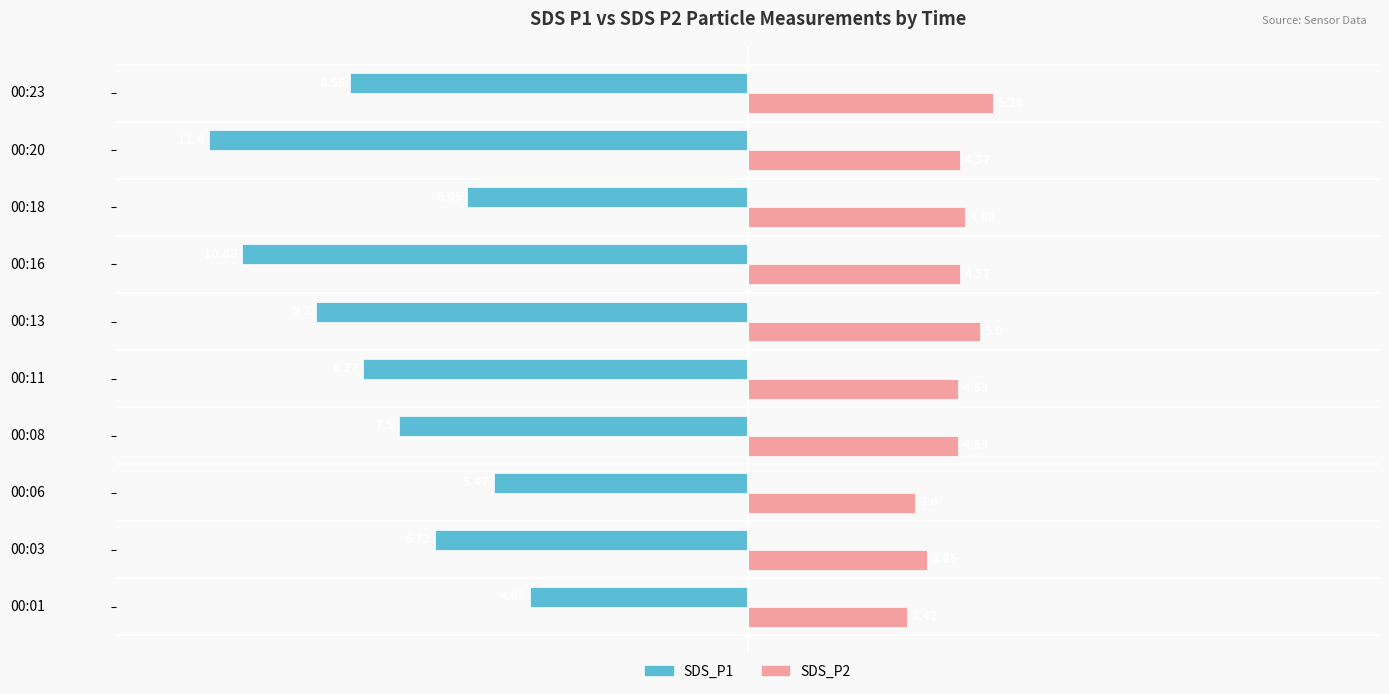

Which series has the widest spread of values?

SDS_P1